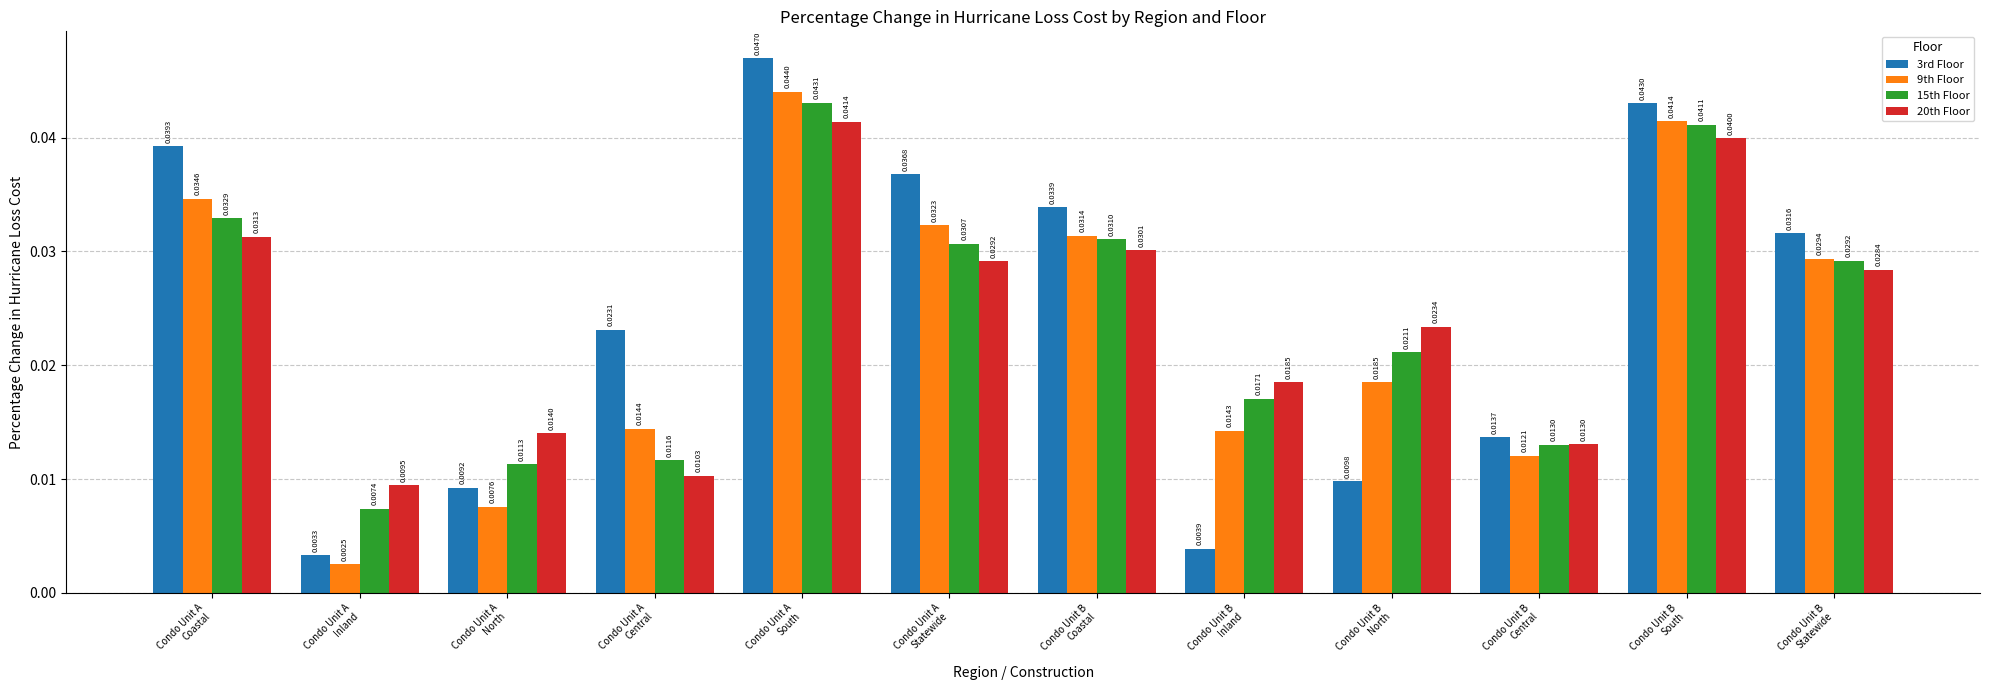

What is the label of the 1st bar from the right?

Condo Unit B
Statewide